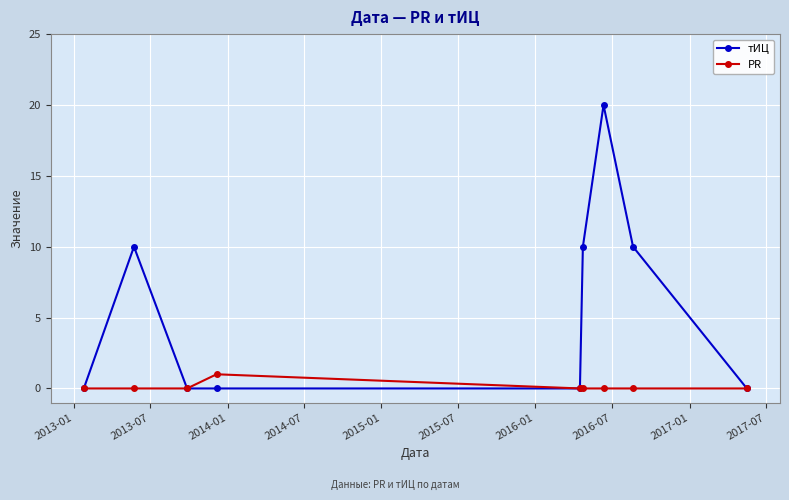

What is the highest value of the тИЦ series?

20